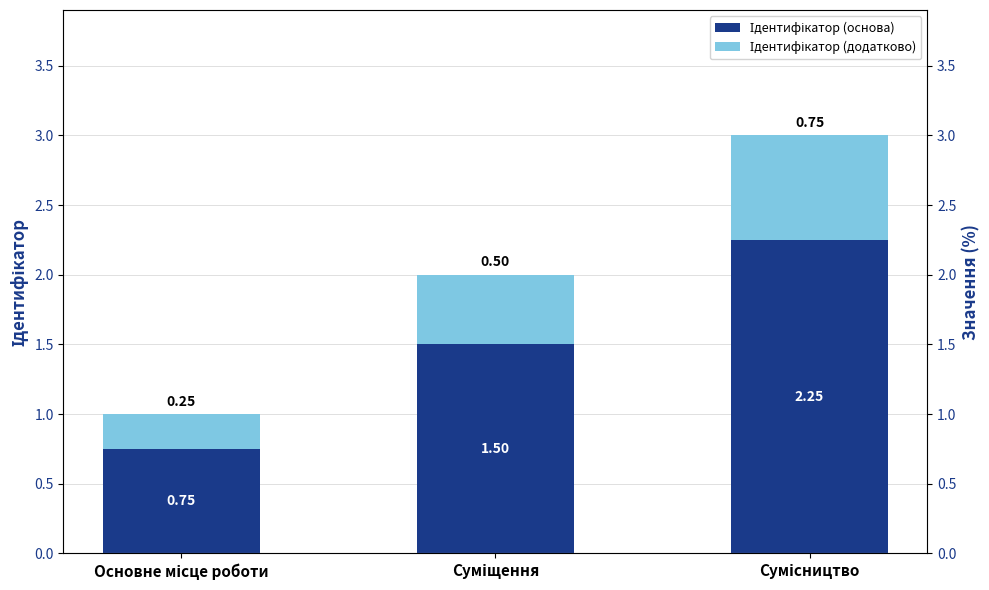

Which series has the largest total across all categories?

Ідентифікатор (основа)